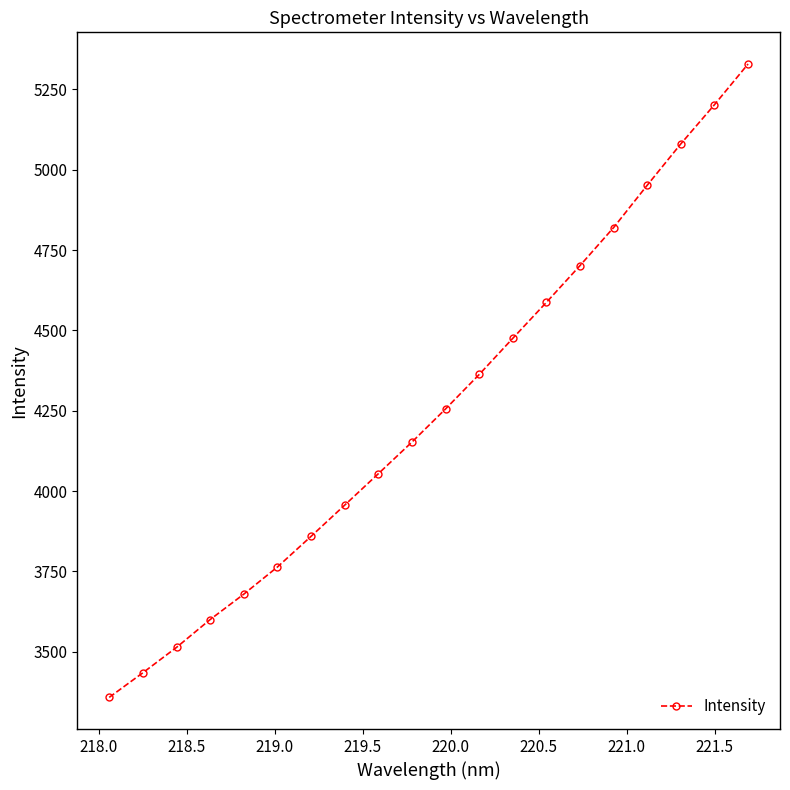

True or false: there are more than 0 points higher than both neighbors.

False